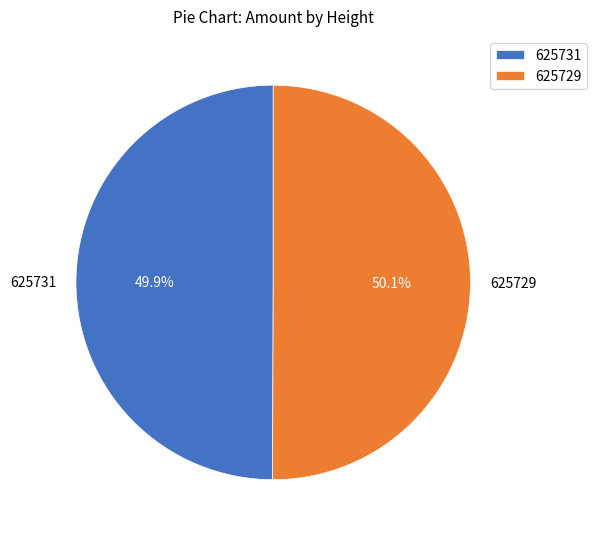

What percentage is the 625731 slice, to the nearest percent?

50%